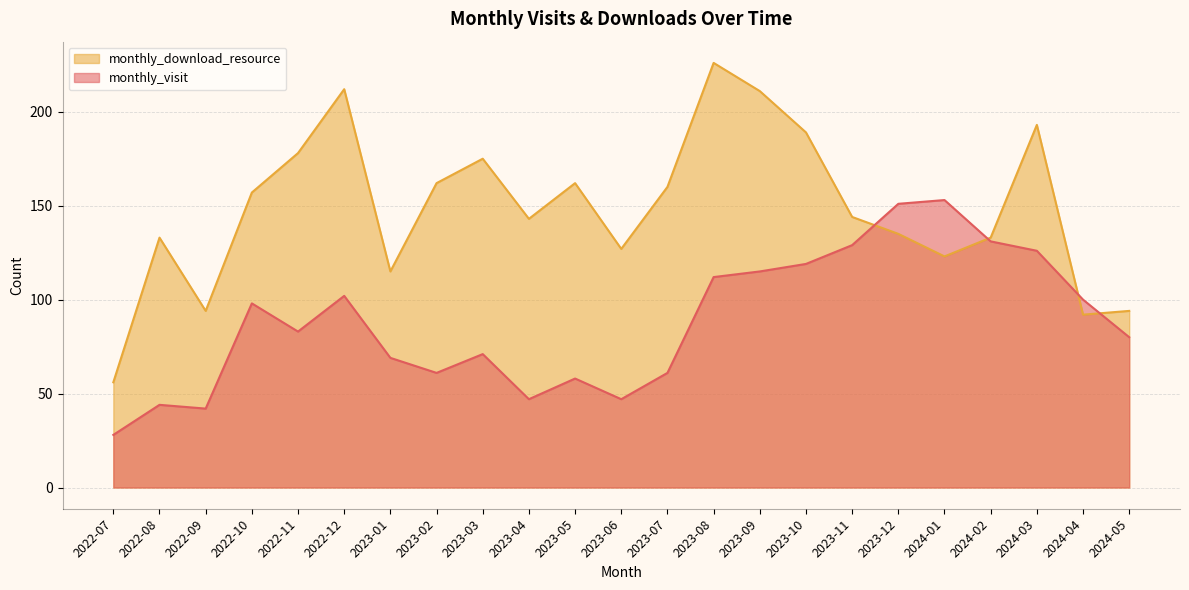

What is the label of the 9th point from the right?

2023-09